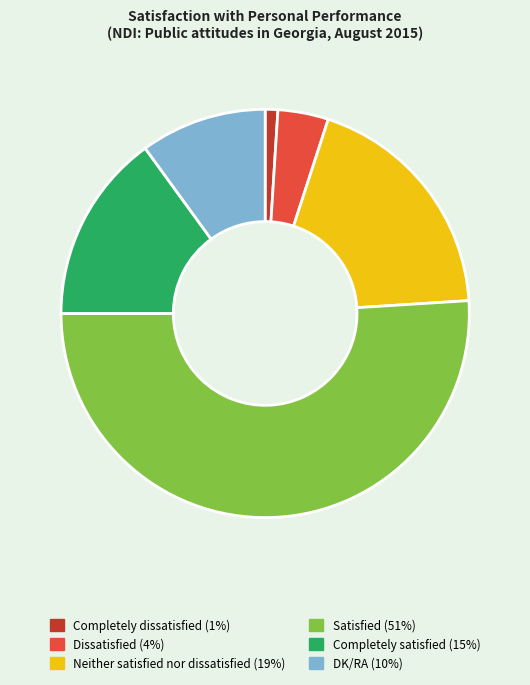

Which has a higher value, Completely dissatisfied (1%) or Dissatisfied (4%)?

Dissatisfied (4%)